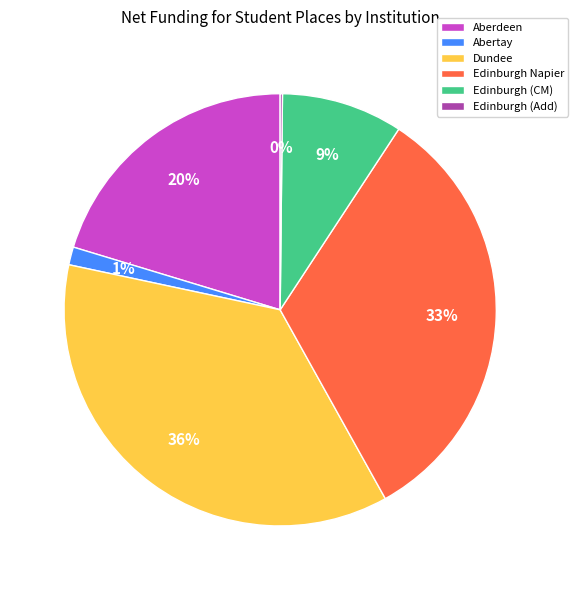

Combined, do Dundee and Abertay account for over 50%?

No